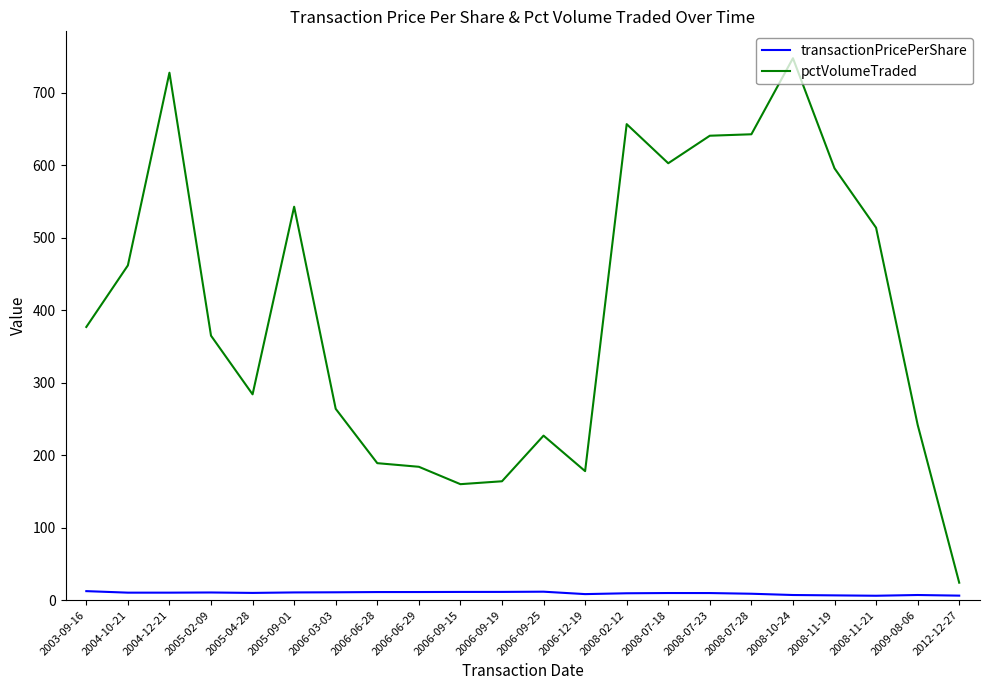

At which label is pctVolumeTraded closest to 386?

2003-09-16